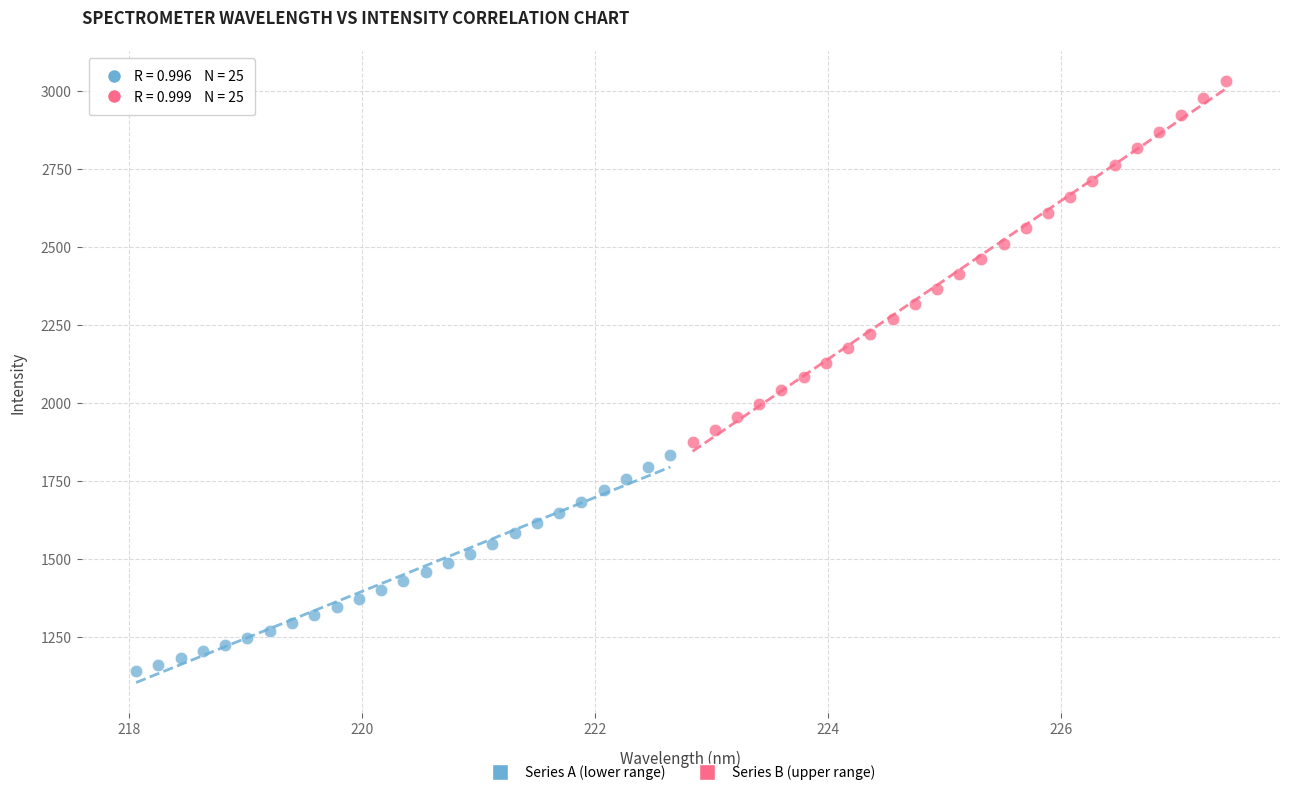

Which series contains the highest Y value?

Series B (upper range)